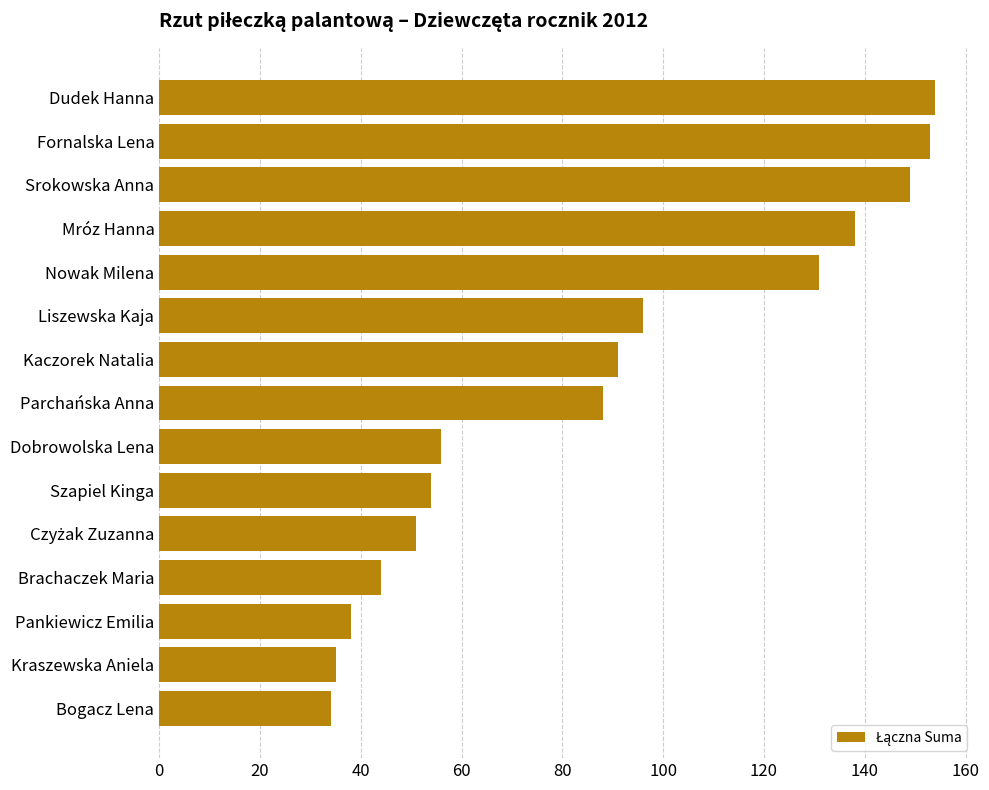

What is the label of the 15th bar from the bottom?

Dudek Hanna